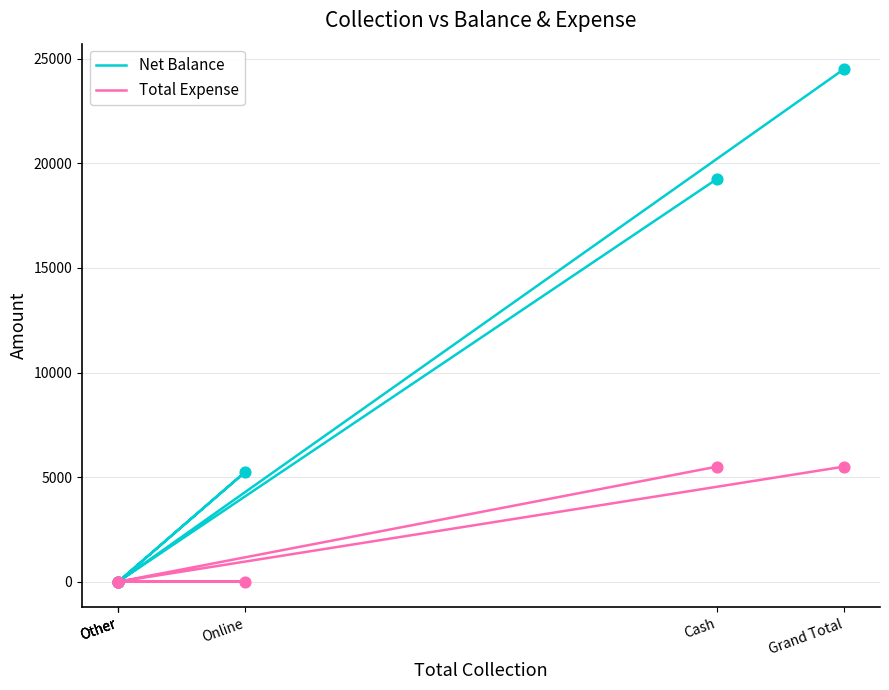

At how many categories does at least one series exceed 5911?

2